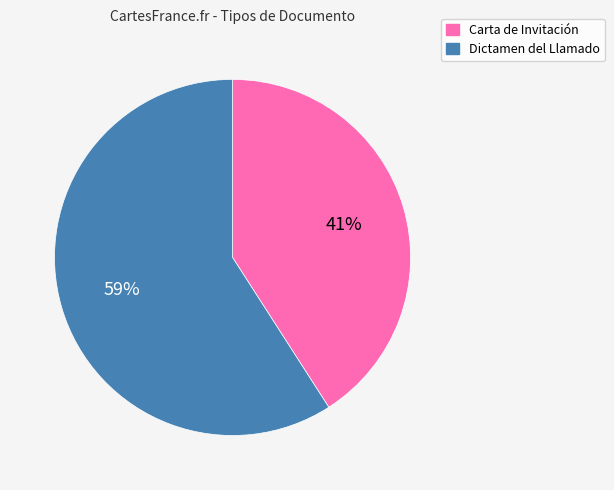

To the nearest percent, what is the difference between the Carta de Invitación and Dictamen del Llamado slice percentages?

18%